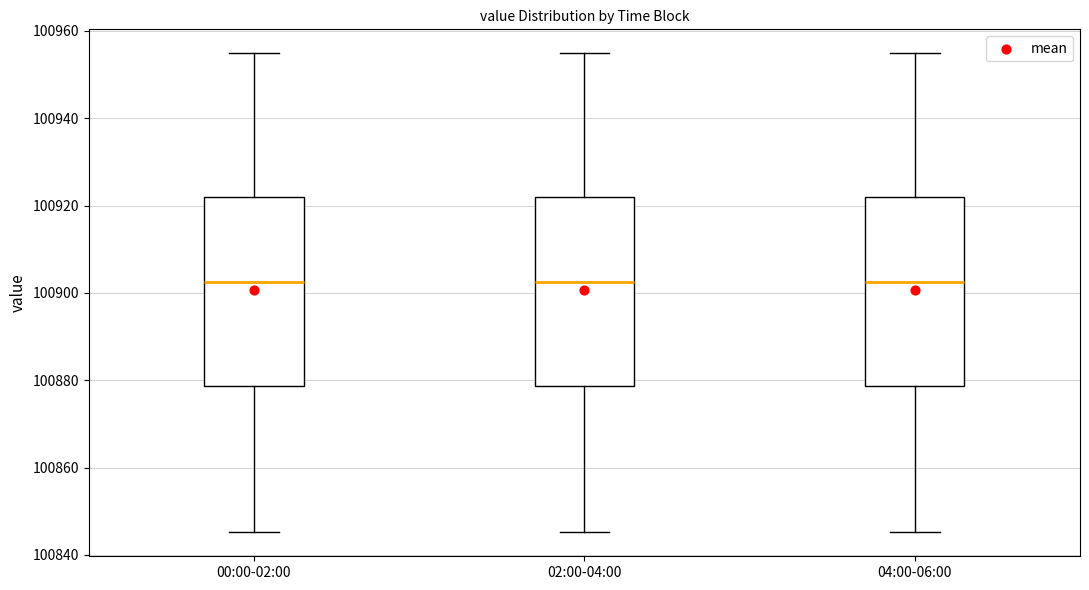

Reading left to right, transcribe this box plot: for each box, give where its median line is, the range the box spans, and where its two whiskers end, as read against the y-axis. The values are not printed on the chart, so give them approximately, as read against the axis.

00:00-02:00: median 100902, box 100878 to 100922, whiskers 100846 to 100954
02:00-04:00: median 100902, box 100878 to 100922, whiskers 100846 to 100954
04:00-06:00: median 100902, box 100878 to 100922, whiskers 100846 to 100954